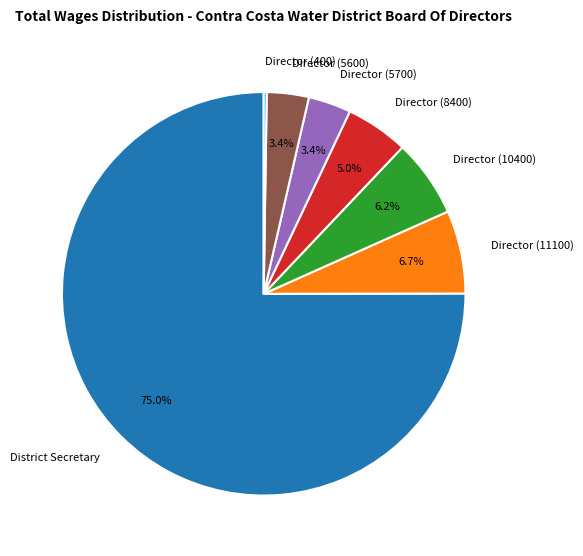

Is there a majority slice in this chart?

Yes